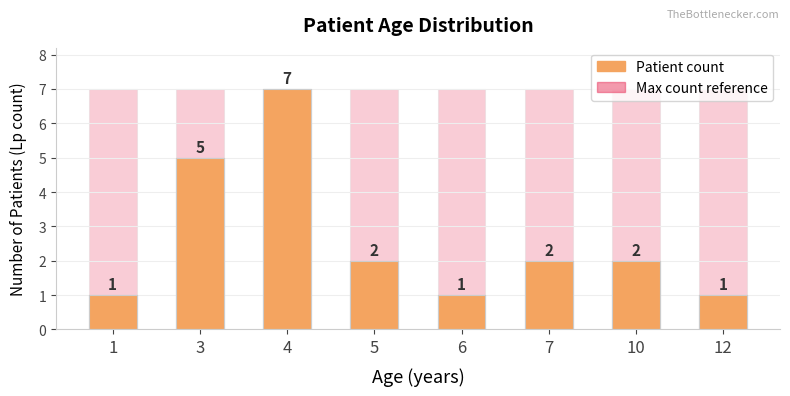

Which label corresponds to the smallest value in the chart?

1